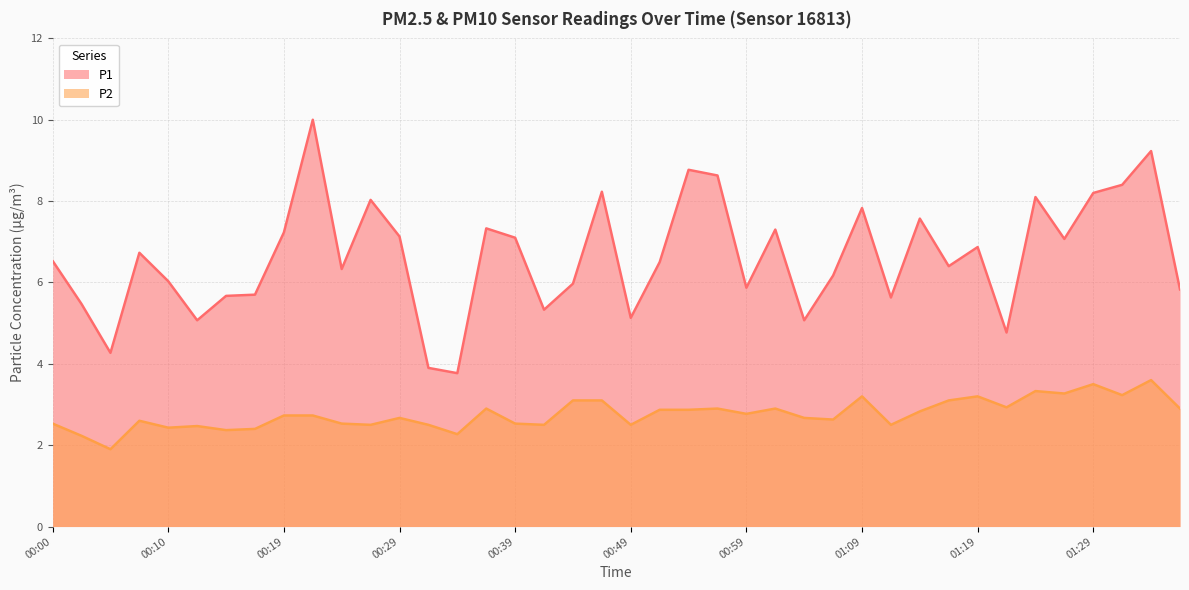

How many interior local valleys does the P2 series have?

13